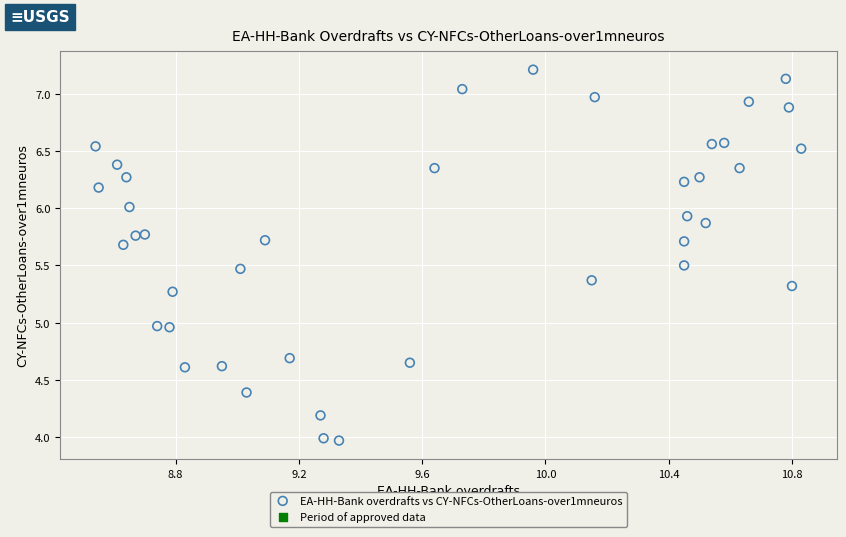

What is the range of Y values (max minus min)?

3.2